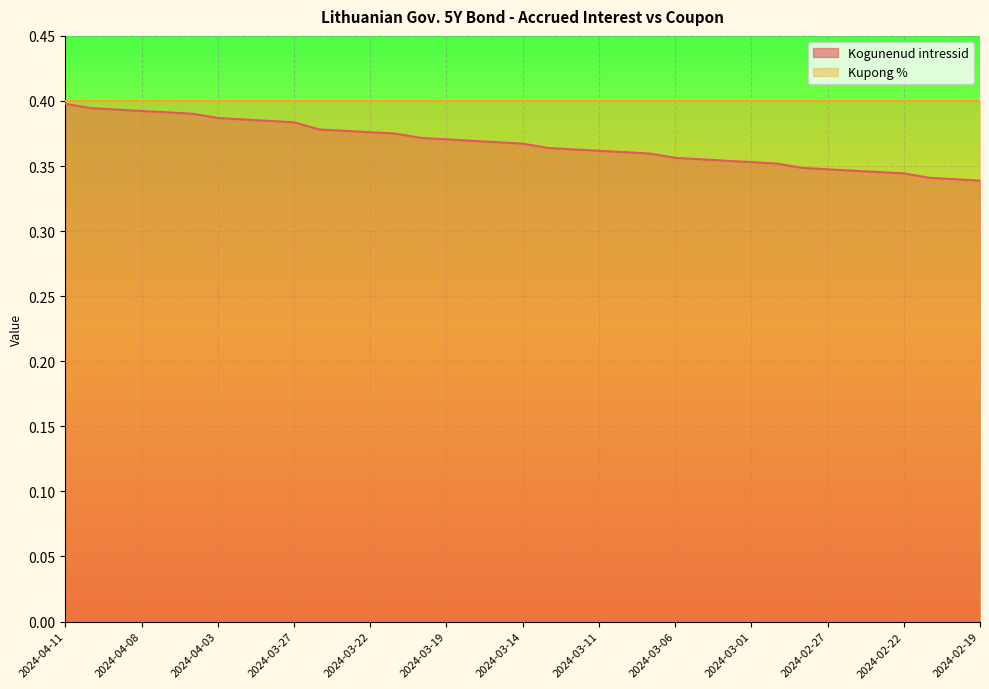

What is the sum of the values at 2024-02-28 and 2024-03-22?

0.7